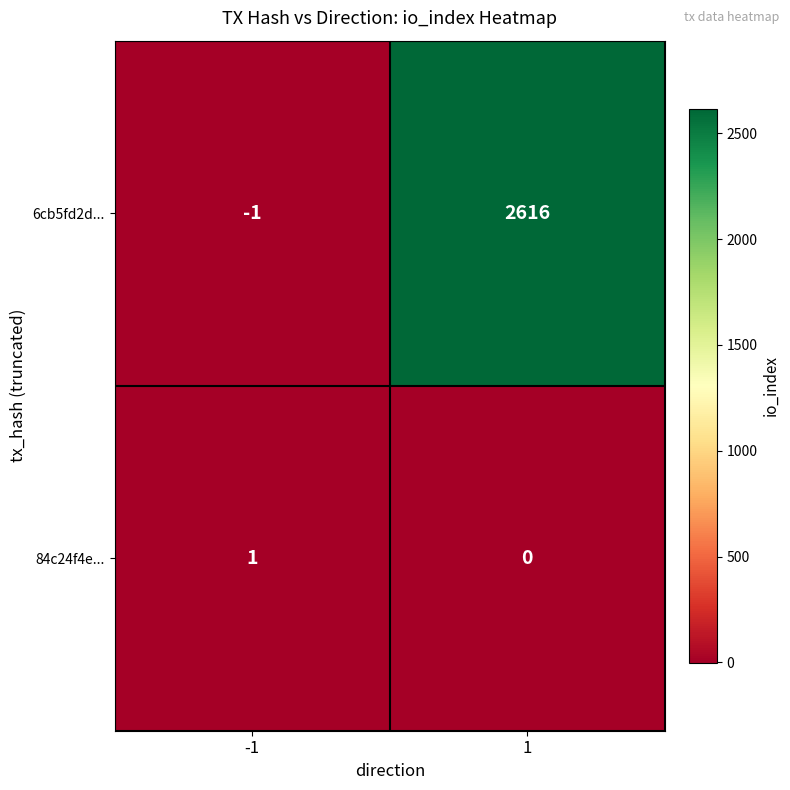

List the series in order of their peak value, highest first.

6cb5fd2d..., 84c24f4e...